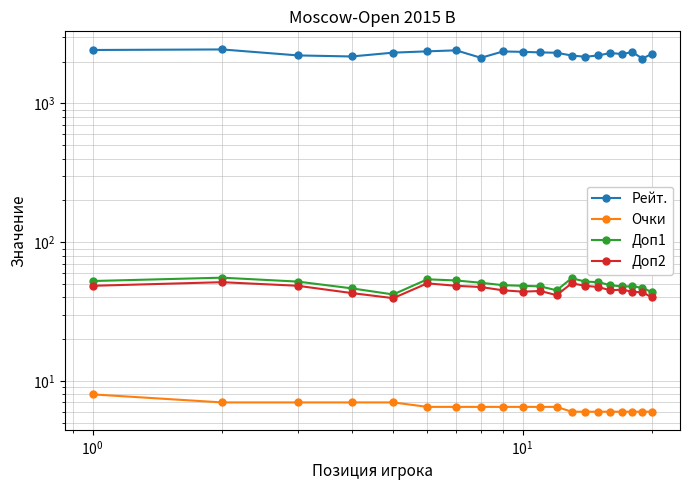

What is the value of the Доп1 point at the 19th from the left?

47.0